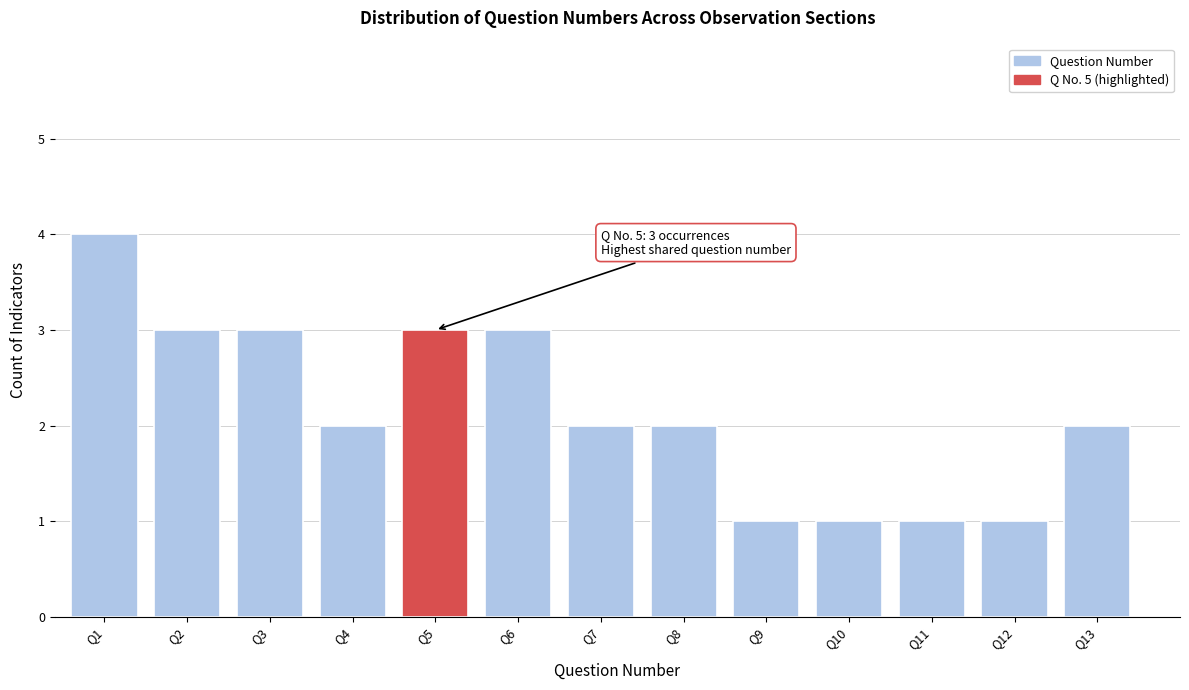

Reading left to right, what are all the values shown in this chart?

Q1=4	Q2=3	Q3=3	Q4=2	Q5=3	Q6=3	Q7=2	Q8=2	Q9=1	Q10=1	Q11=1	Q12=1	Q13=2